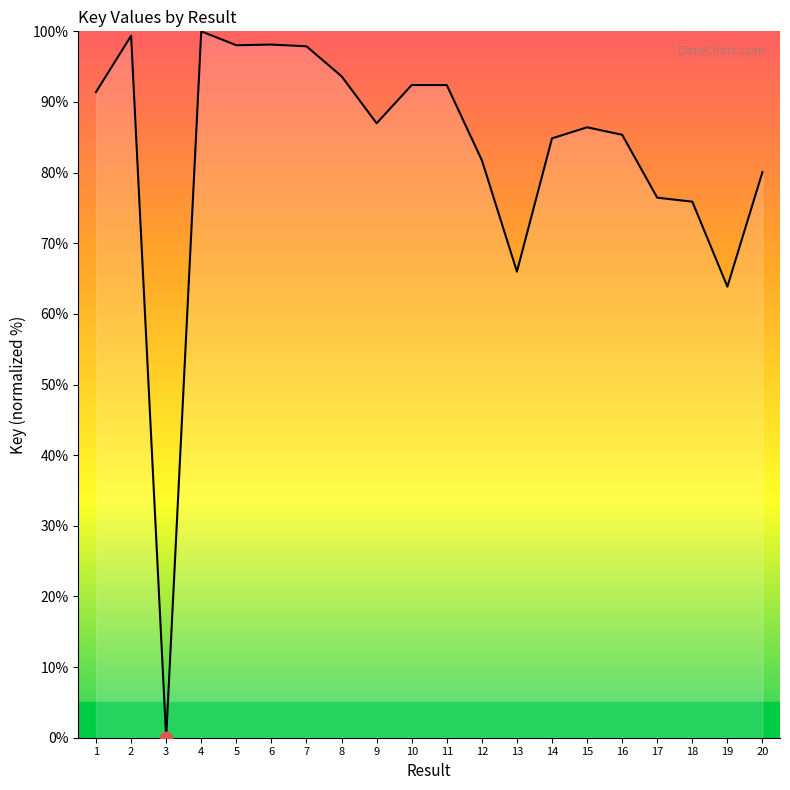

What is the change in value from 7 to 9?

-10.9